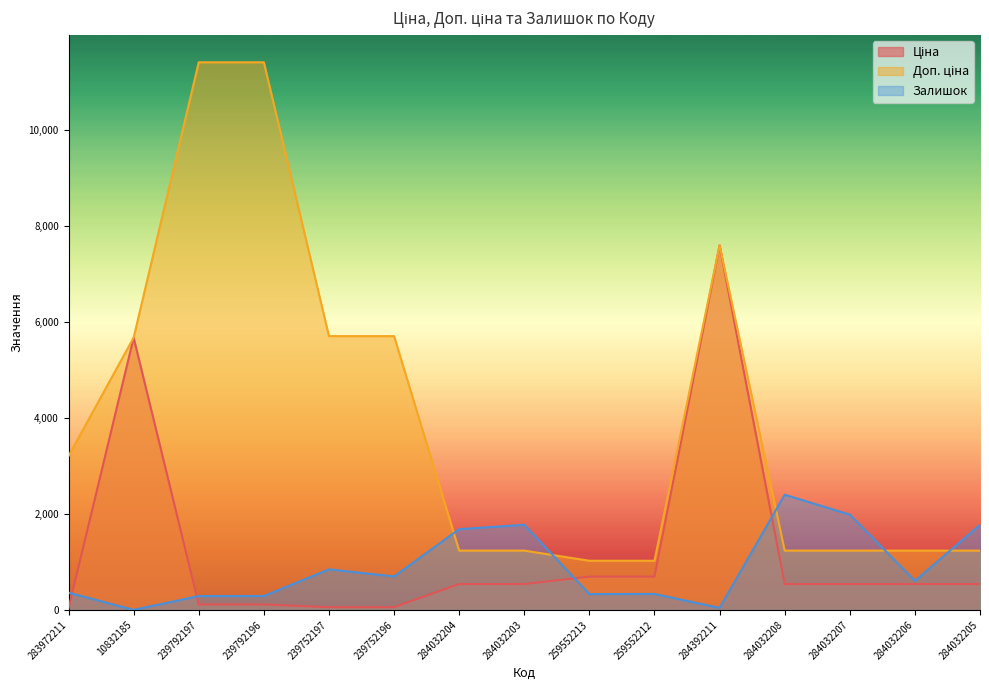

What is the spread (max minus min) of values at 259552212?

691.6